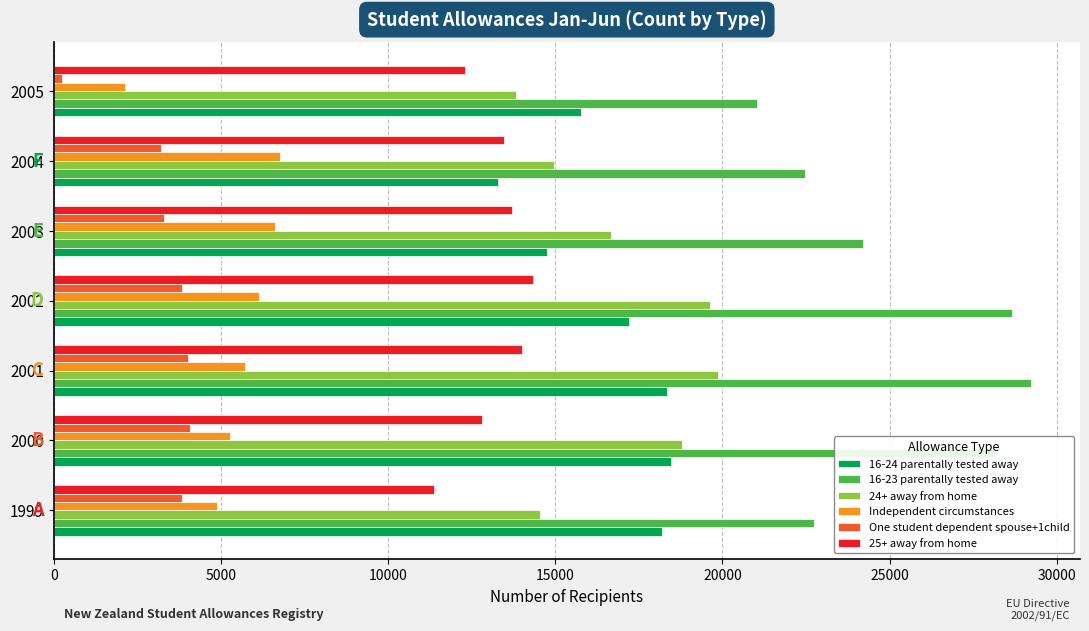

Which label corresponds to the smallest value in the chart?

2005